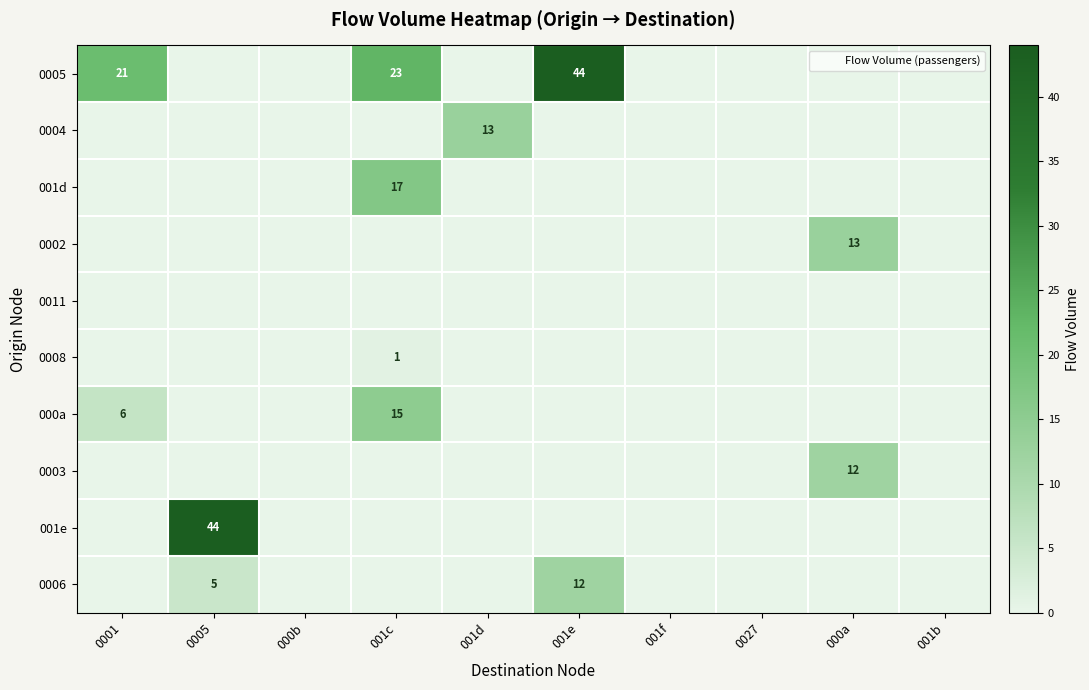

Which series has the largest range (max minus min)?

0005